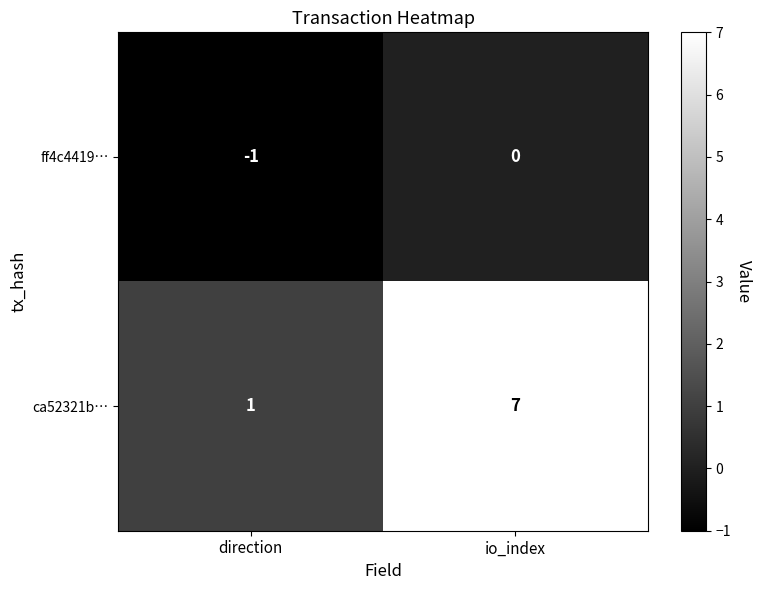

What is the difference between the maximum and minimum values in the ca52321b… series?

6